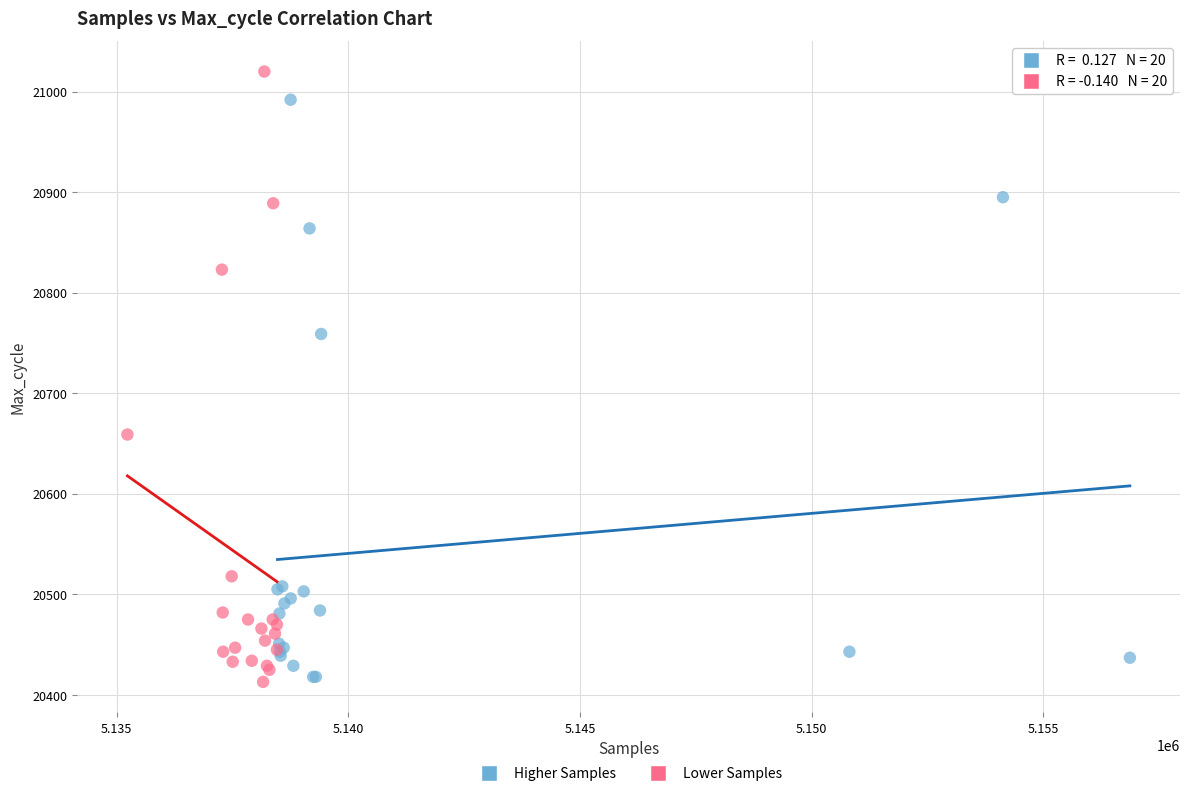

Which series contains the highest Y value?

Lower Samples